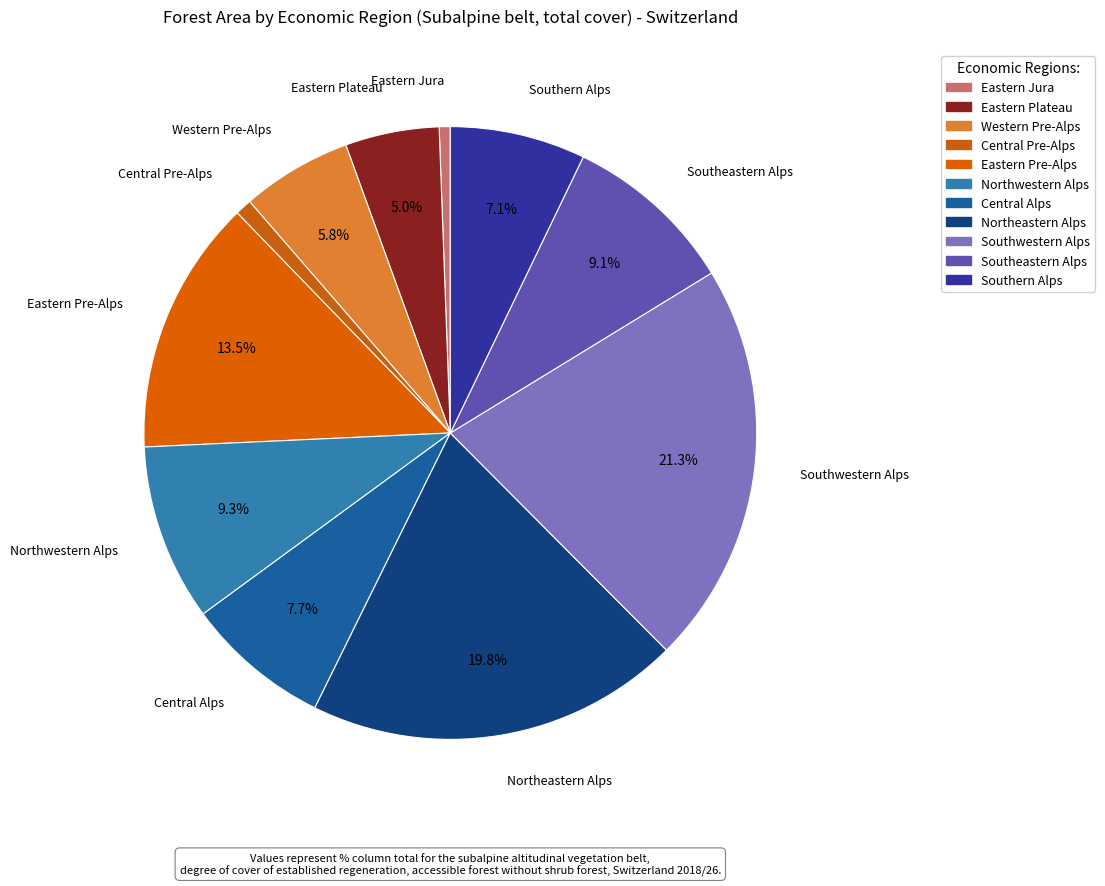

Which category has the biggest portion of the pie?

Southwestern Alps